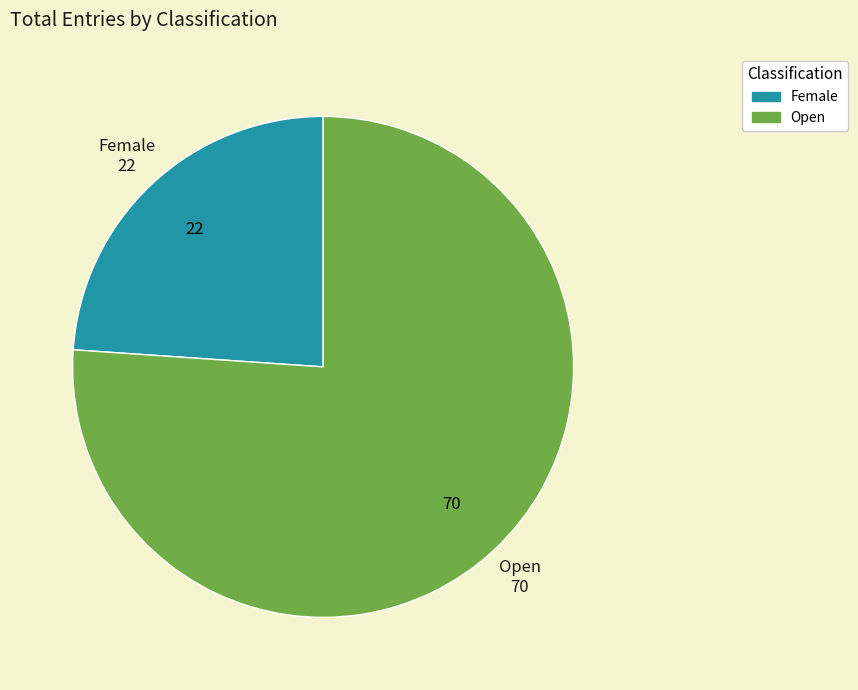

Is it true that Female is 24% of the pie?

True